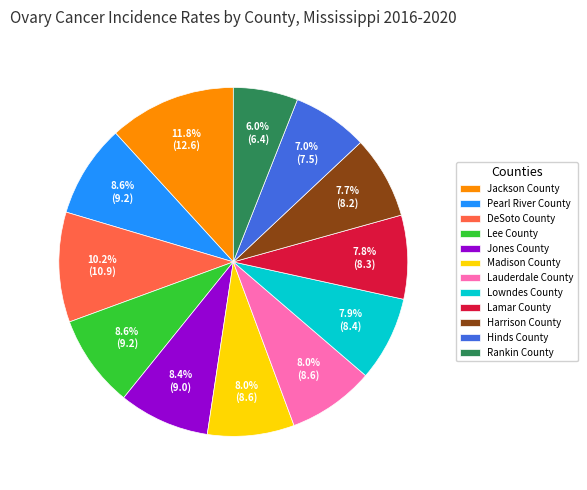

Approximately how many times larger is the value at Rankin County compared to Pearl River County?

0.7